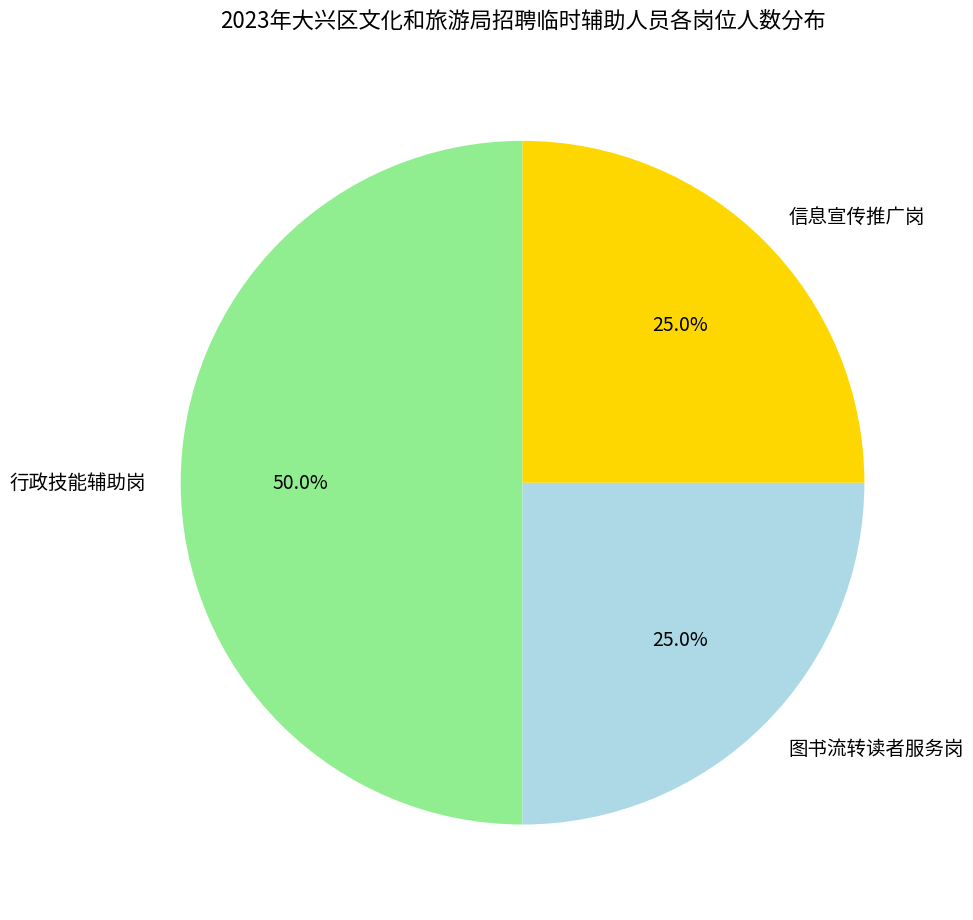

Does 信息宣传推广岗 represent more than half of the total?

No